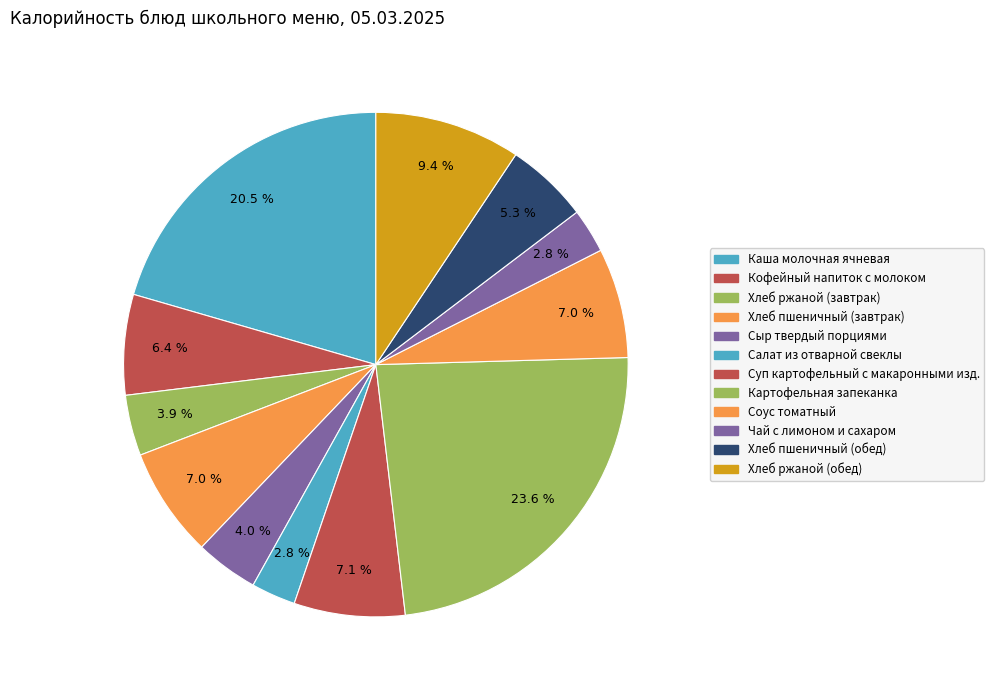

Is the sum of Сыр твердый порциями and Суп картофельный с макаронными изд. greater than half?

No